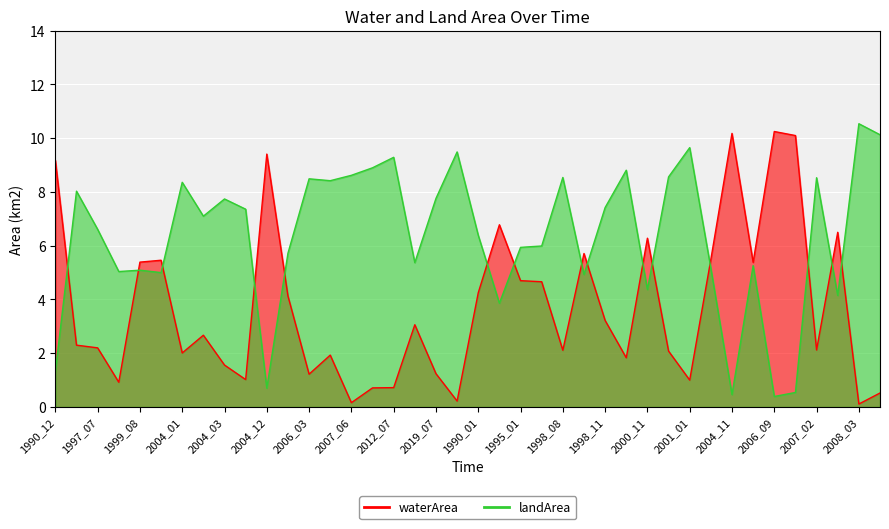

Count the number of data series in this chart.

2